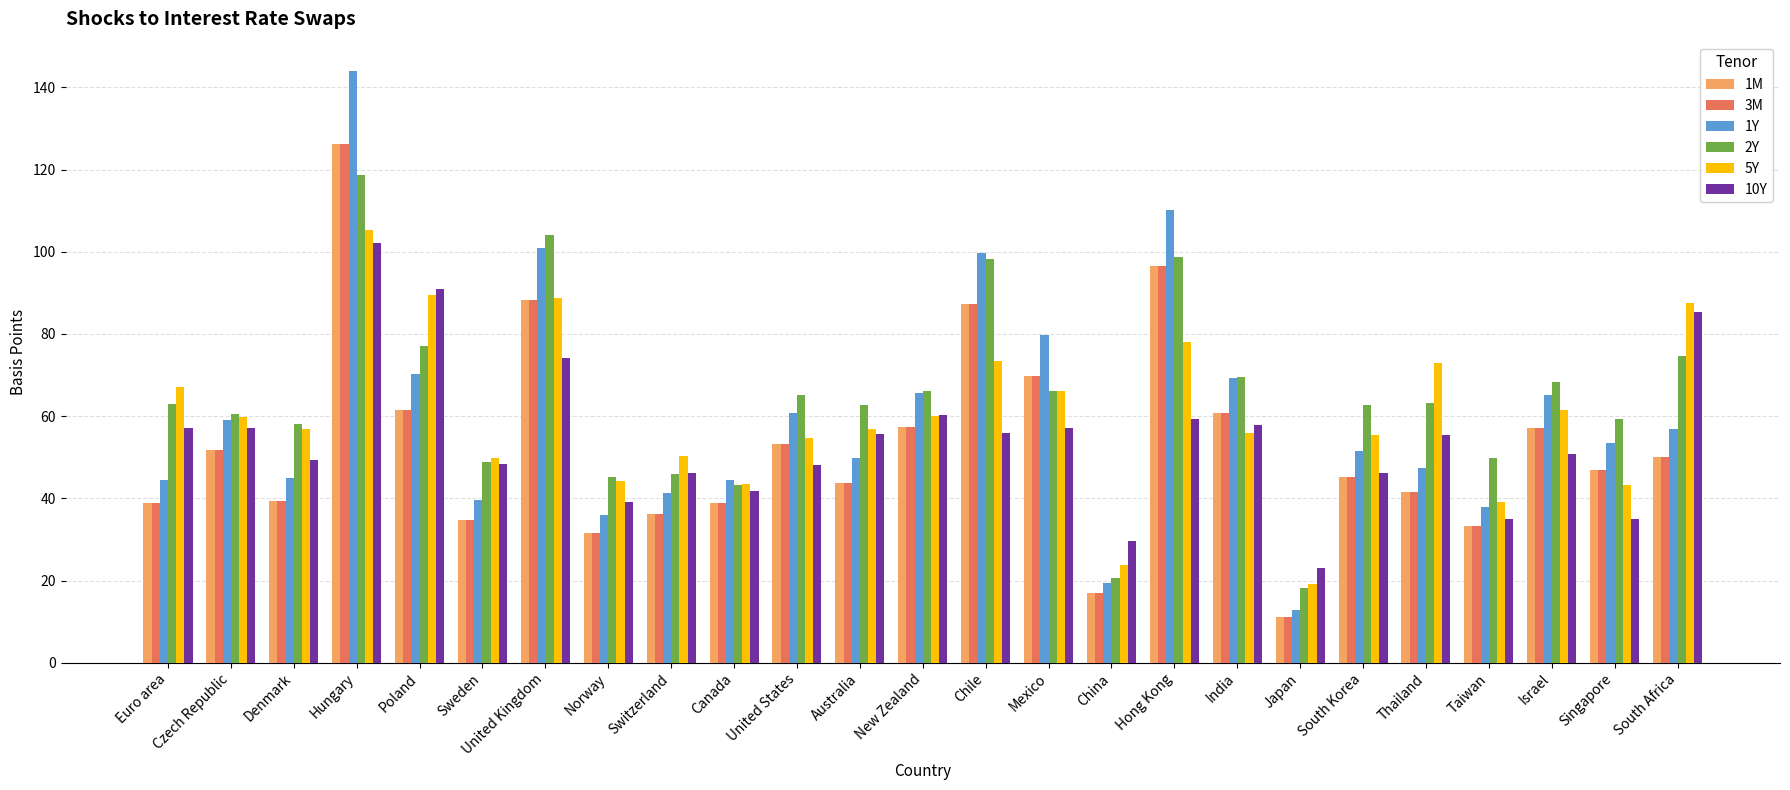

What is the minimum value shown in the chart?

11.2